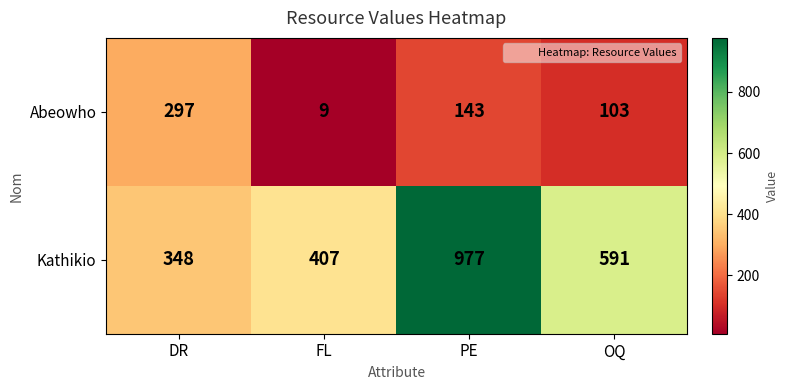

What is the minimum value shown in the chart?

9